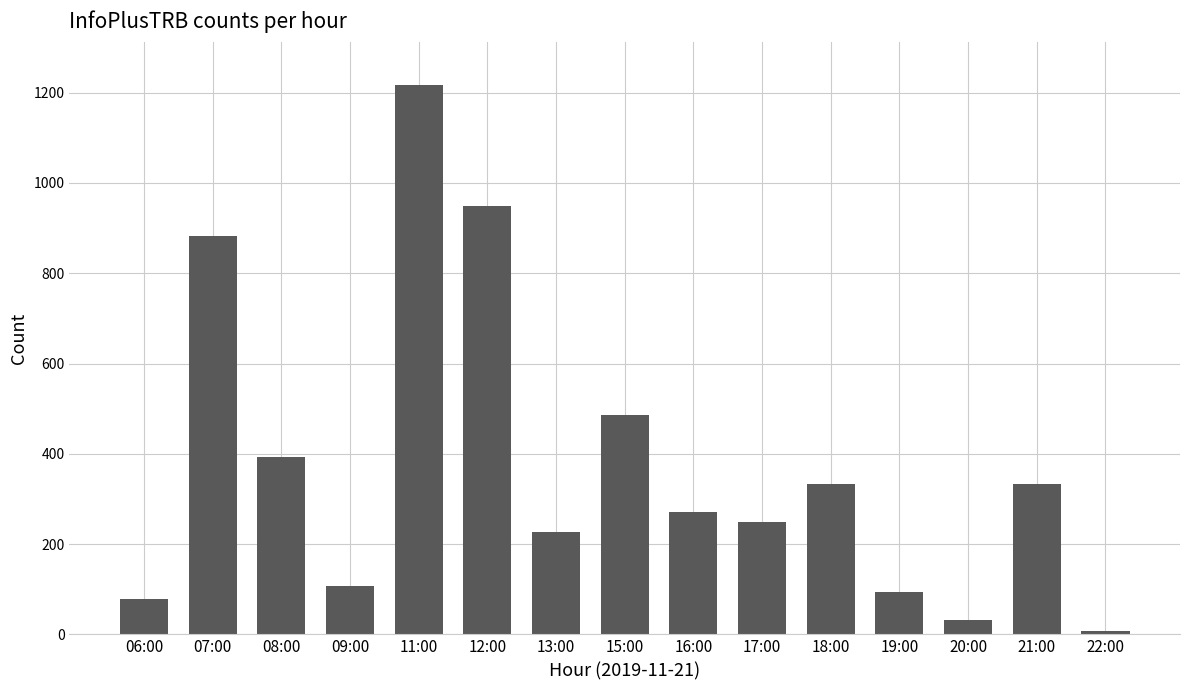

What is the change in value from 06:00 to 16:00?

+193